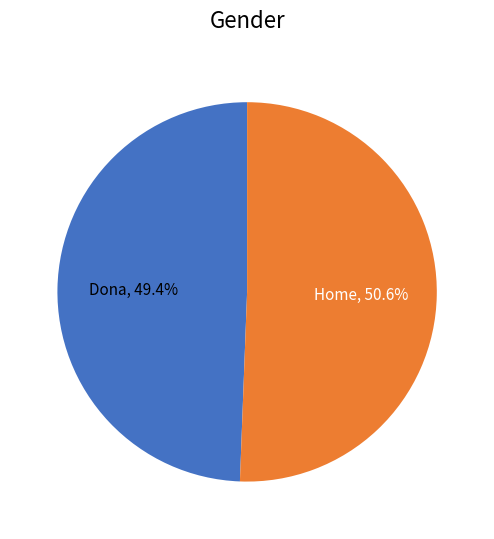

How many slices are in this pie chart?

2